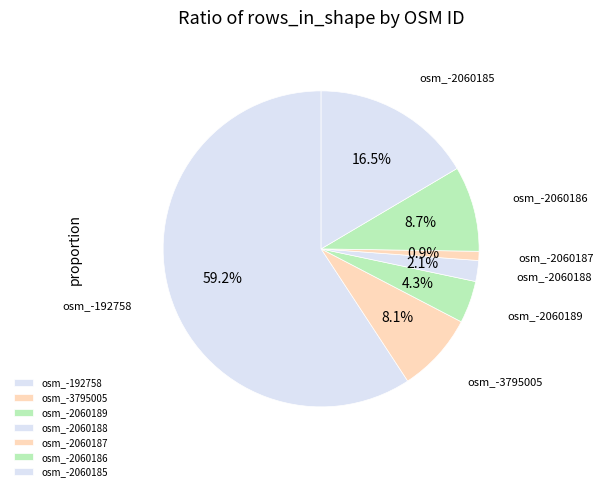

What is the smallest slice in the pie chart?

osm_-2060187